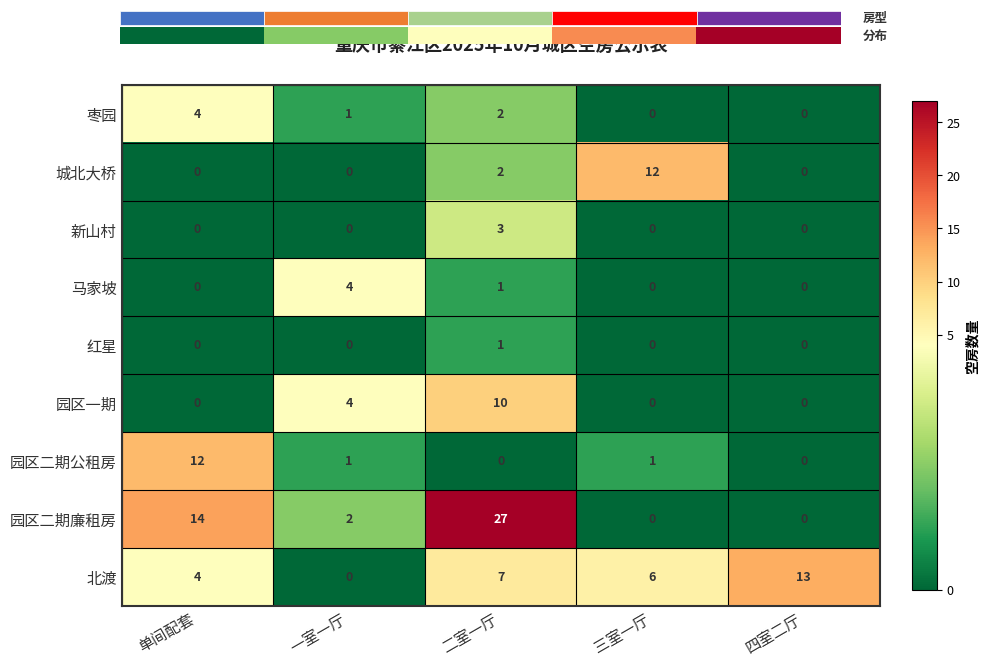

What is the sum of the 园区二期廉租房 values at 一室一厅 and 二室一厅?

29